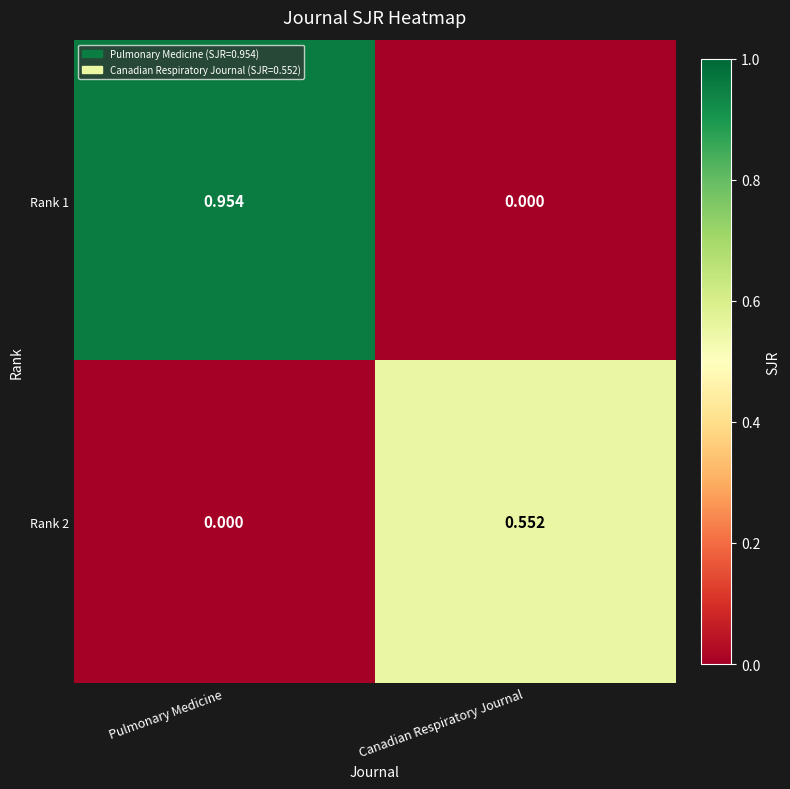

At which category is the sum across all series the highest?

Pulmonary Medicine